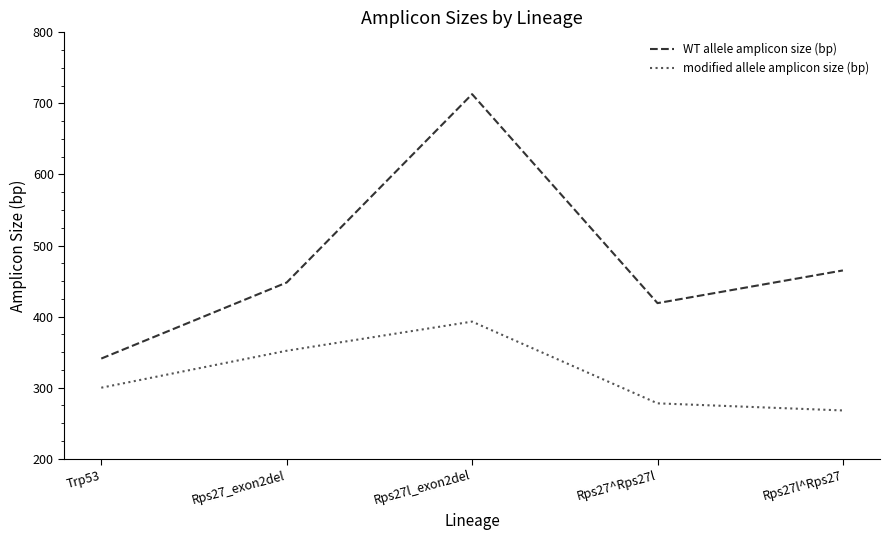

What is the maximum value shown in the chart?

713